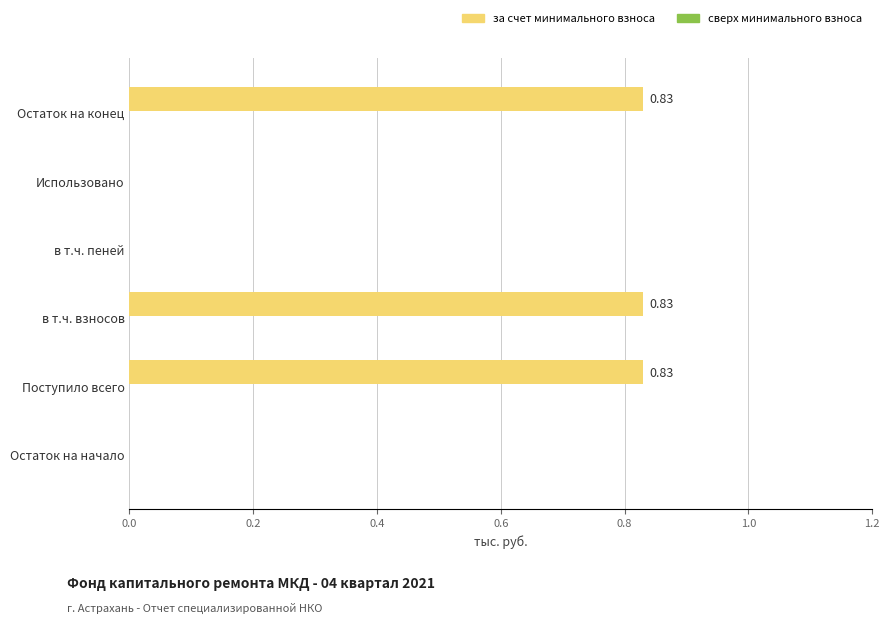

Which has a higher value, Остаток на конец or Использовано?

Остаток на конец